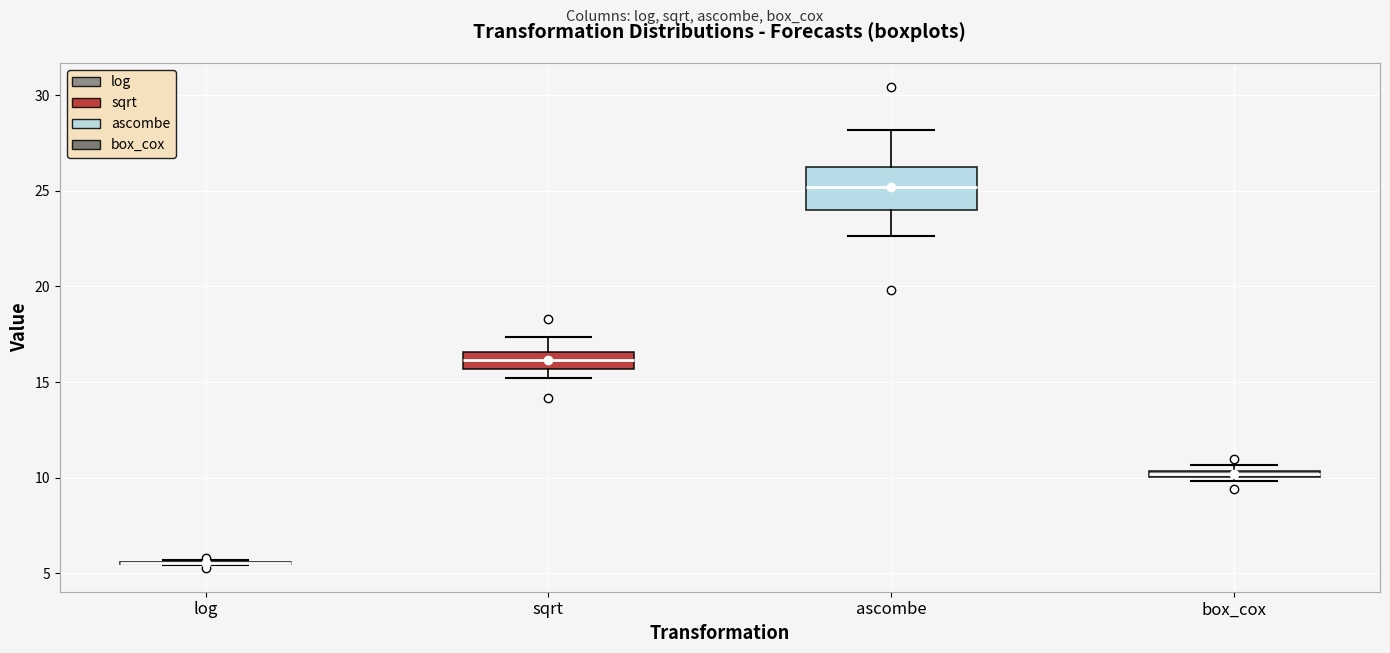

Comparing the boxes themselves (not the whiskers), which one is the tallest?

ascombe